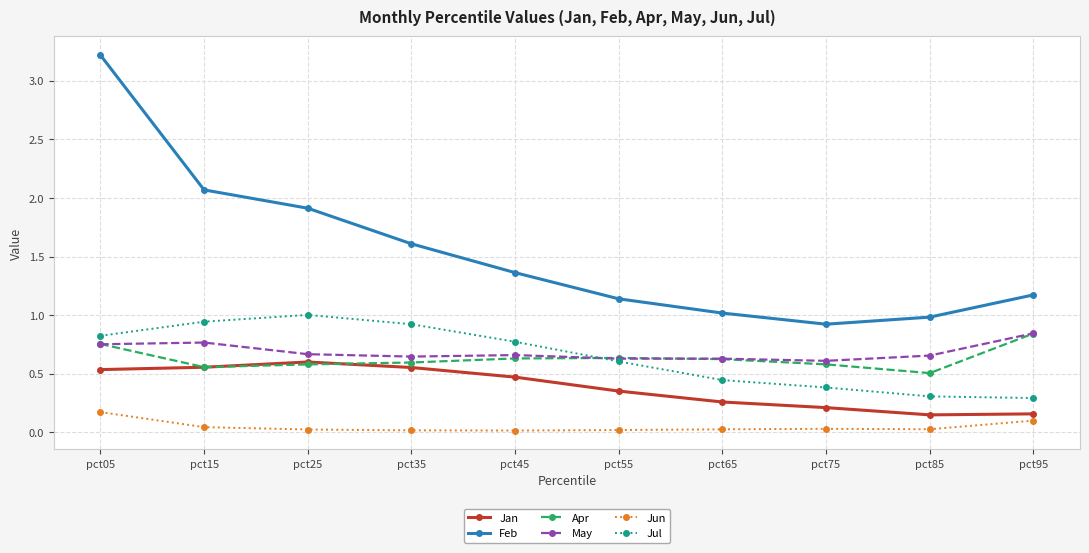

The Jan series shows 0.3 at pct15. True or false?

False